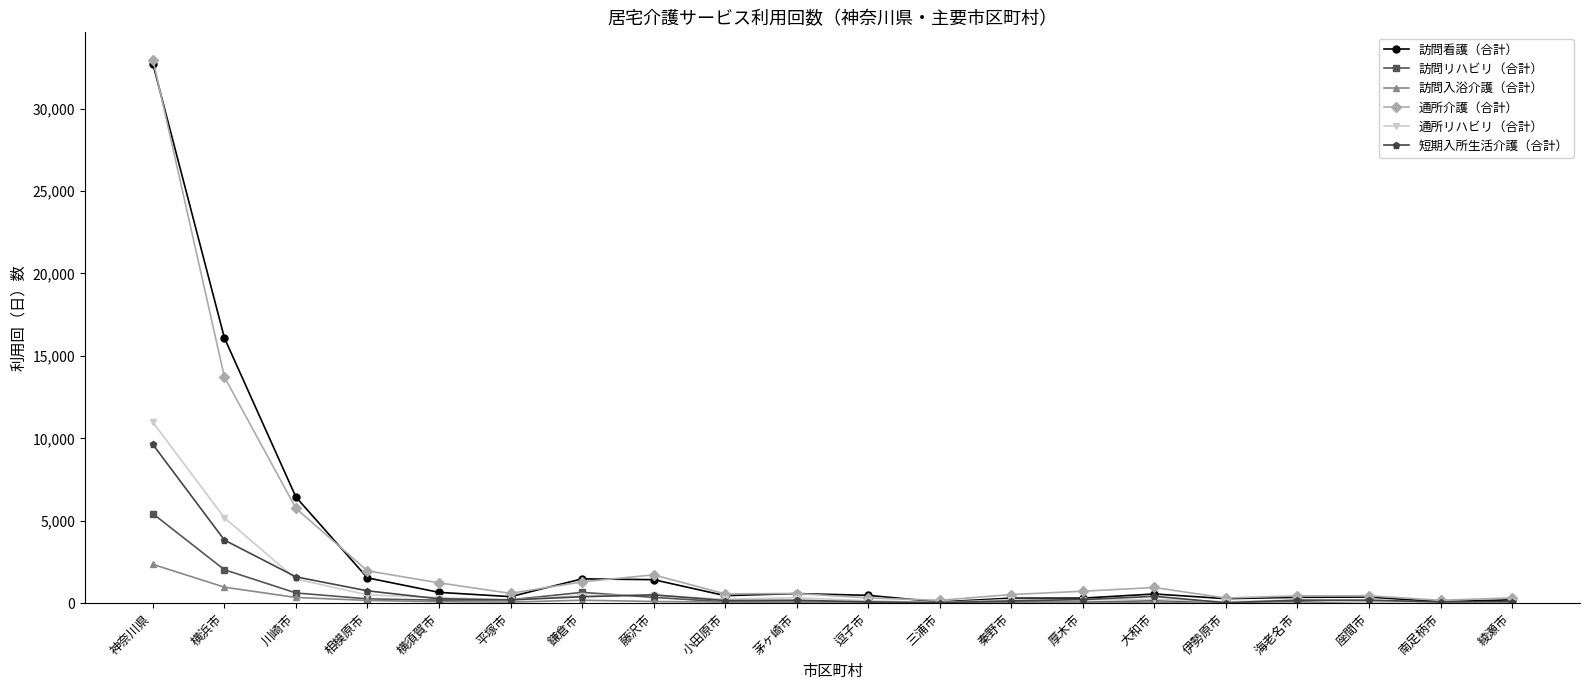

What is the label of the 13th point from the left?

秦野市